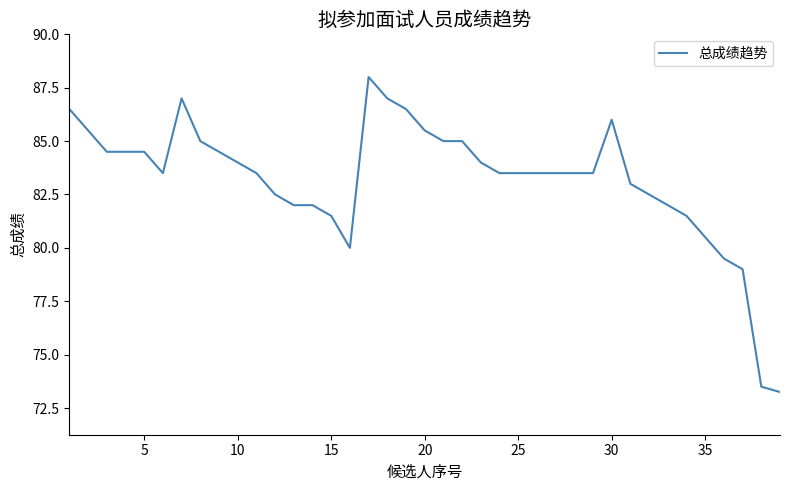

How many lines are shown in the chart?

1